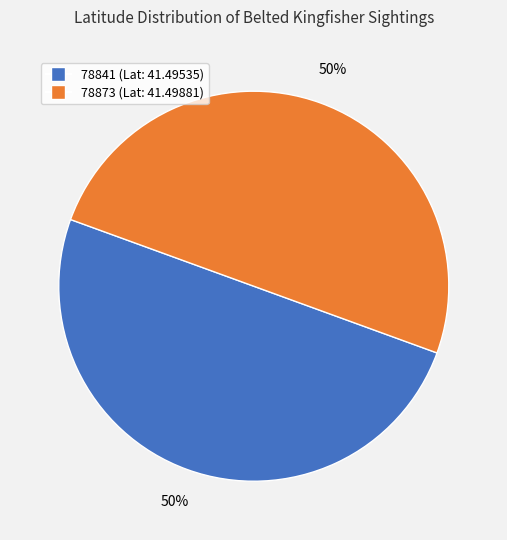

Do 78873 and 78841 together represent more than half of the pie?

Yes